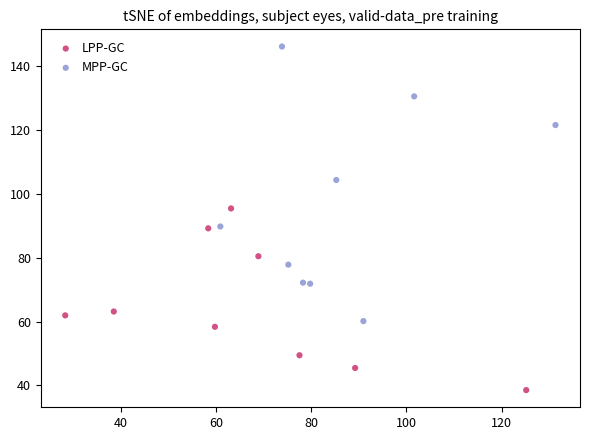

Which series reaches the minimum Y coordinate?

LPP-GC